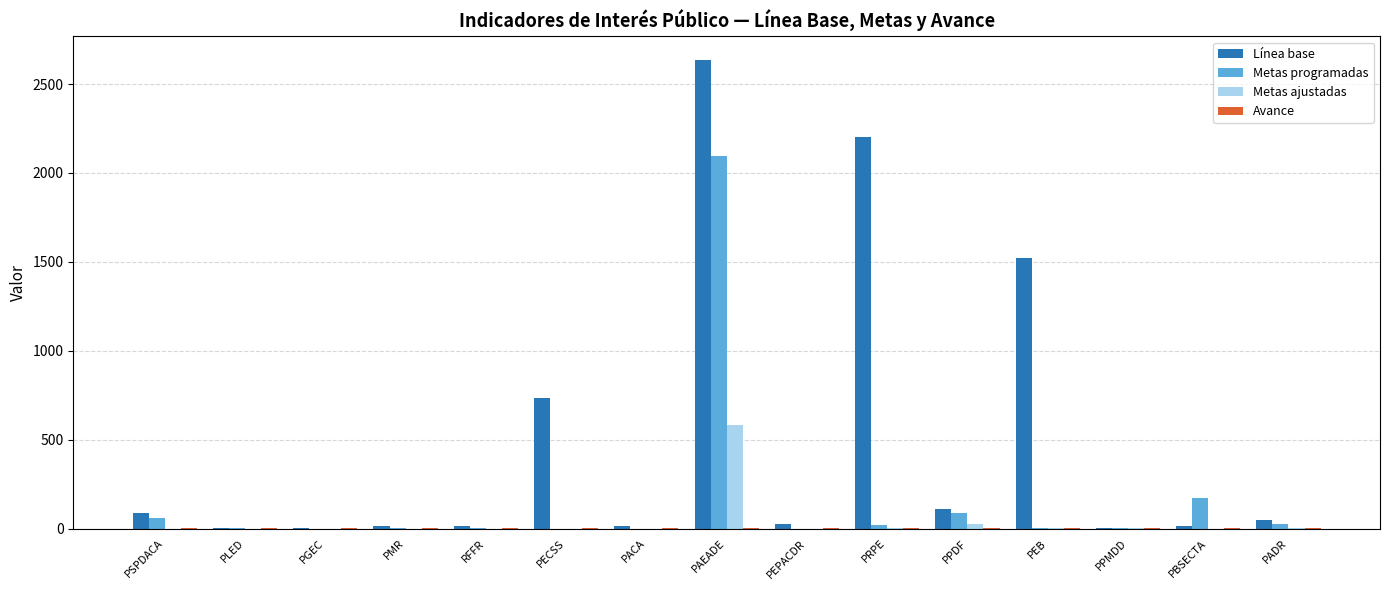

Which series has the largest total across all categories?

Línea base